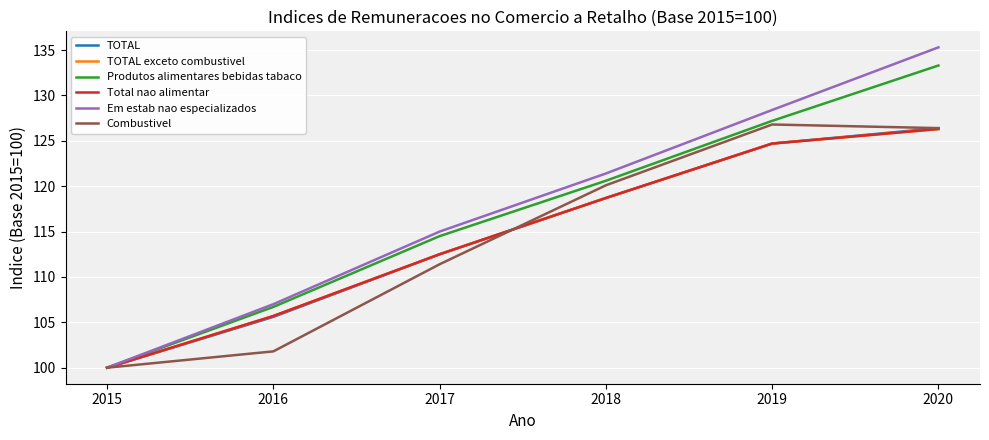

At which category is the sum across all series the highest?

2020